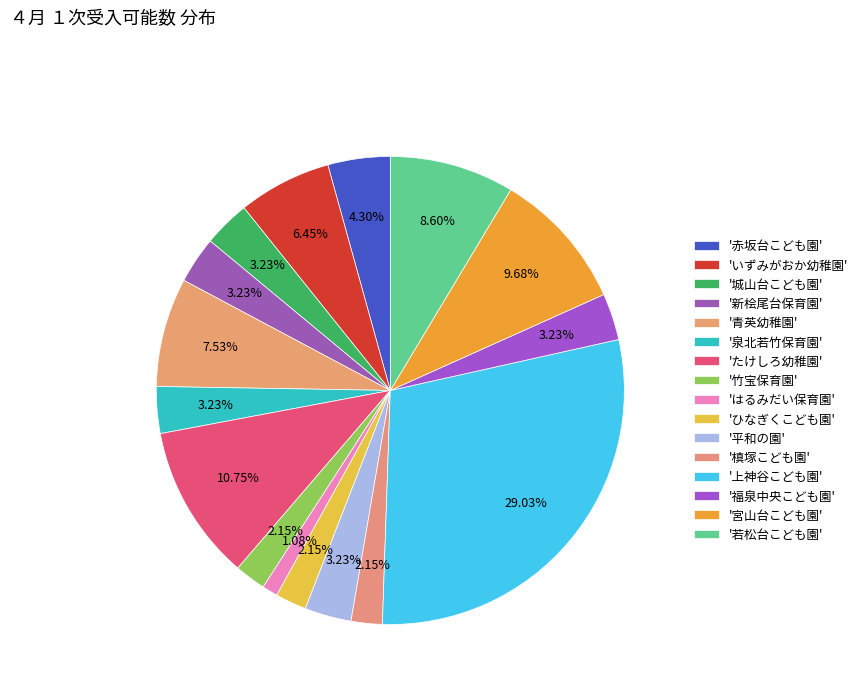

Which category has the biggest portion of the pie?

上神谷こども園